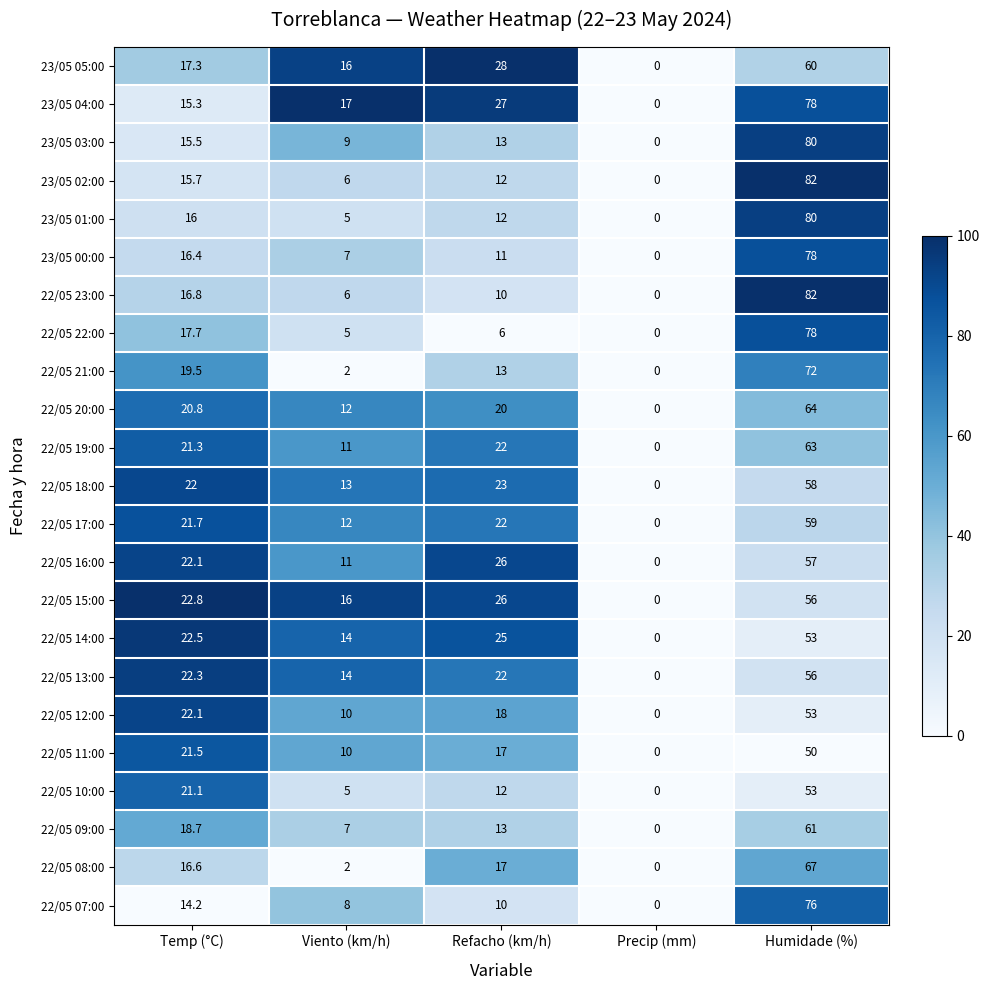

True or false: 22/05 08:00 has a value of 23.3 at Temp (°C).

False